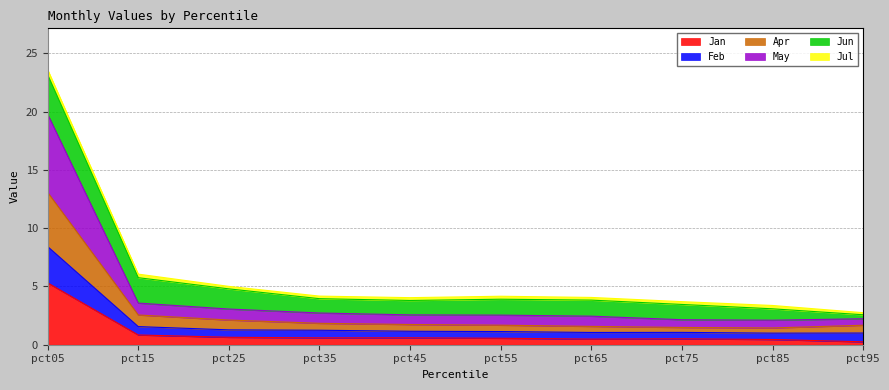

At which category does the chart reach its peak across all series?

pct05